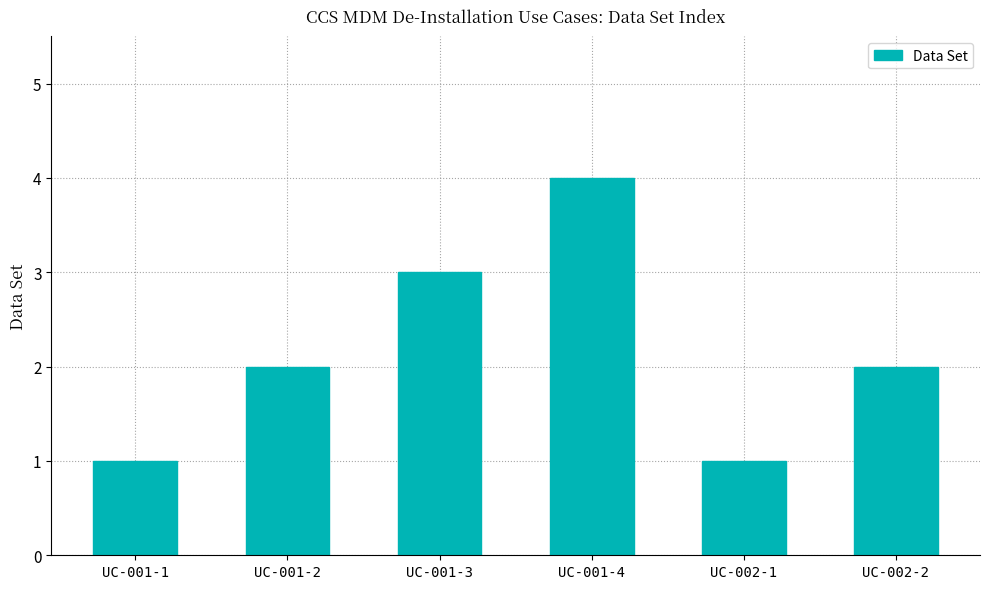

What is the change in value from UC-002-1 to UC-002-2?

+1